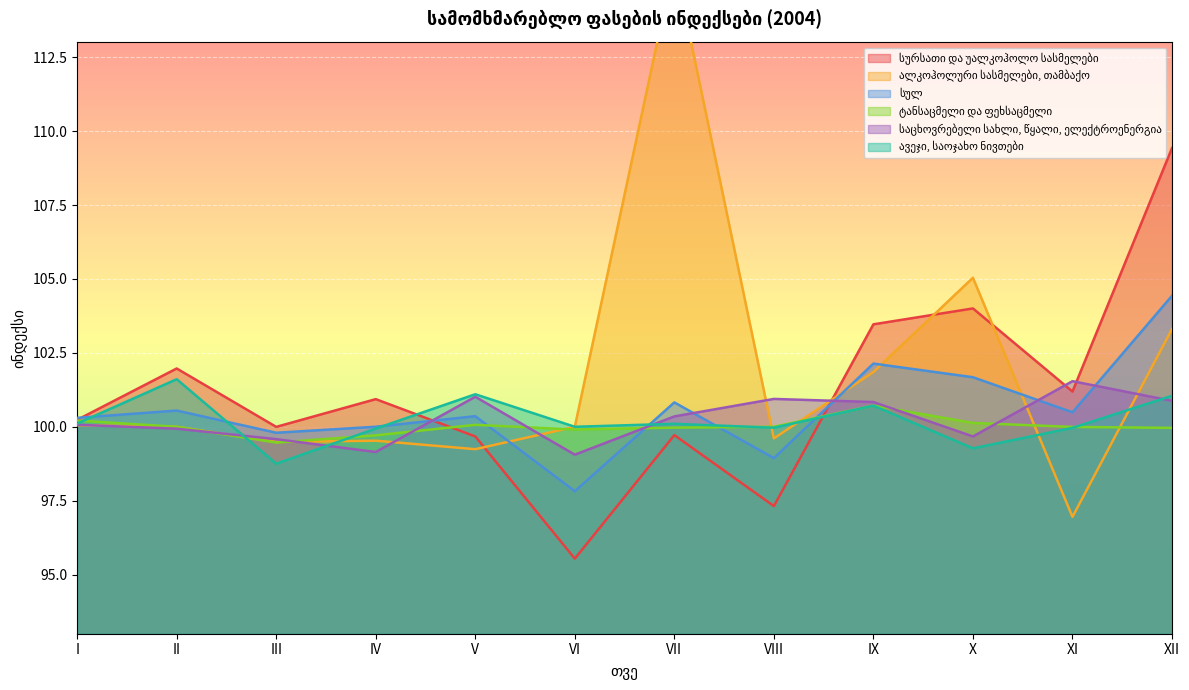

How many lines are shown in the chart?

6